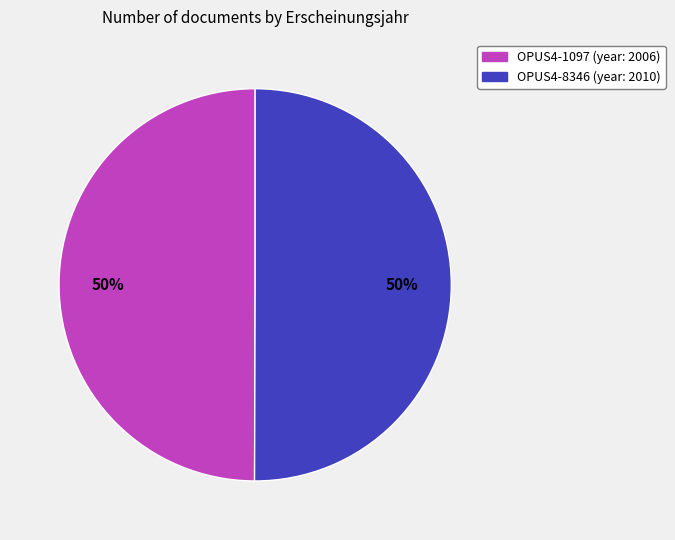

What is the ratio of the value at OPUS4-1097 to the value at OPUS4-8346?

1.0